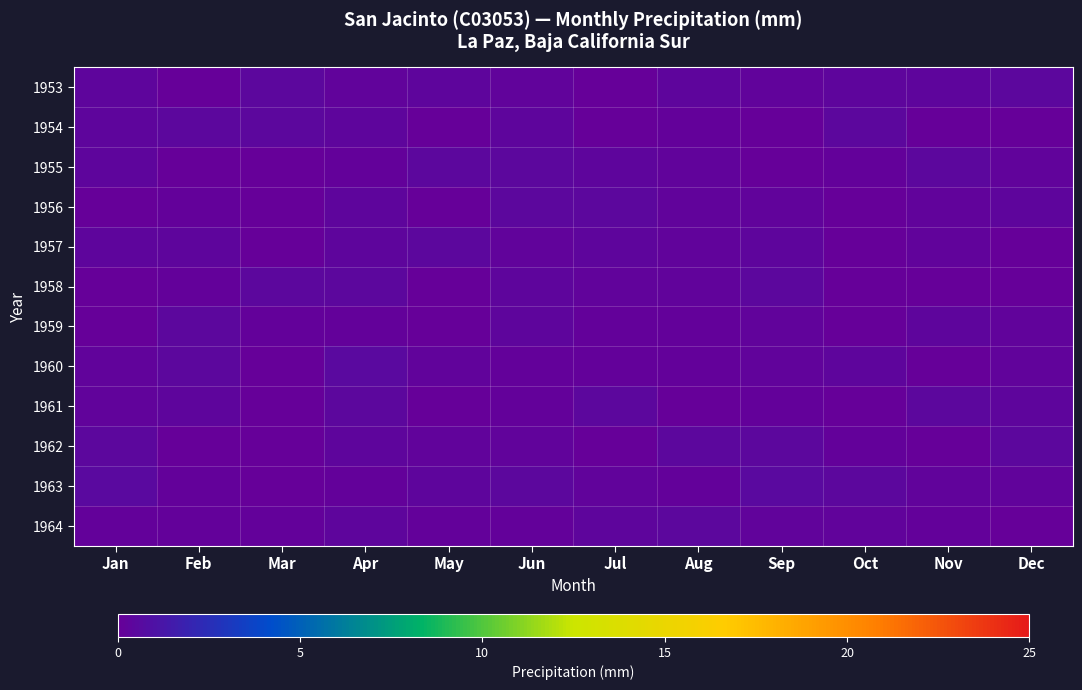

What is the total value across all series at Jan?

3.0